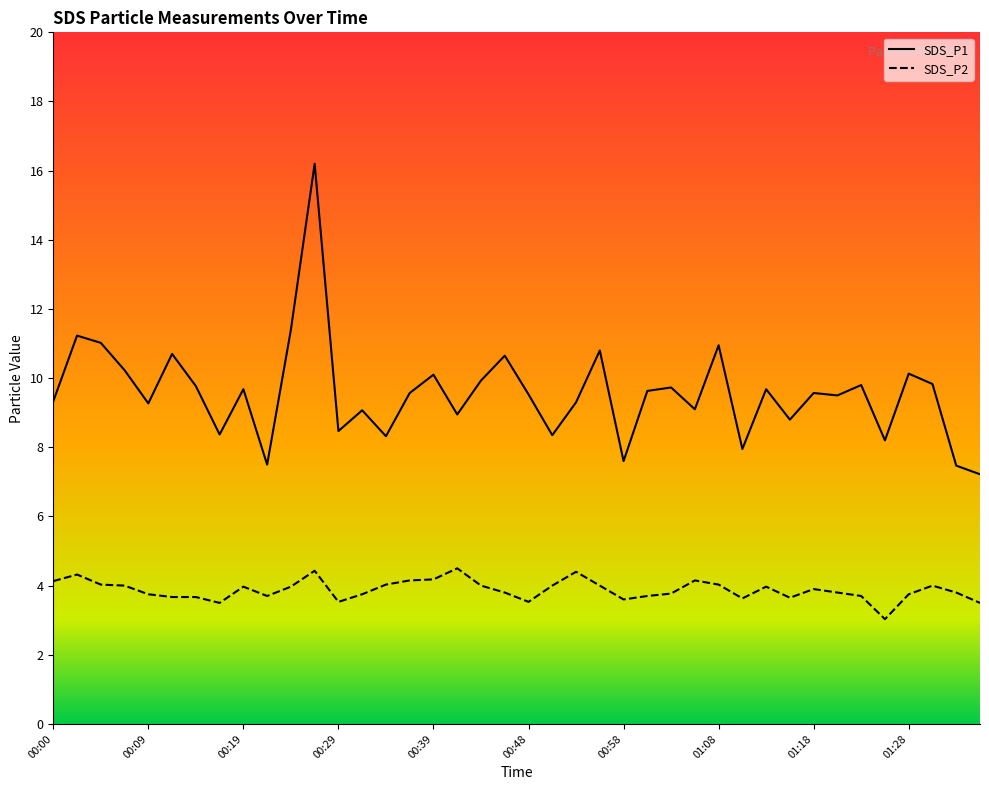

What is the average value of the SDS_P1 series?

9.6